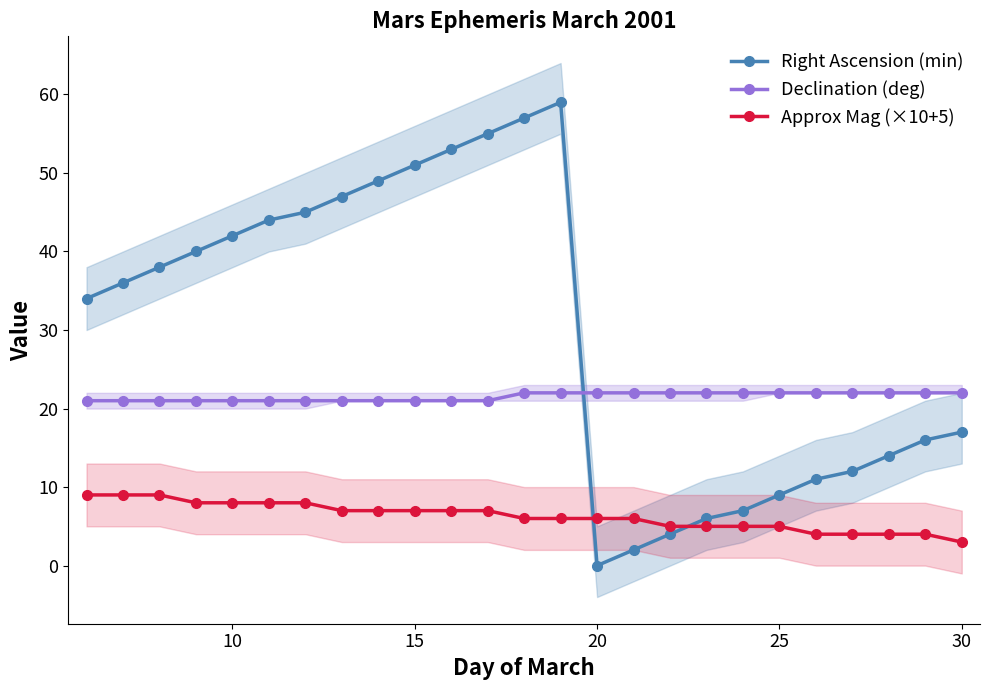

True or false: Approx Mag (×10+5) has a value of 11 at 10.

False